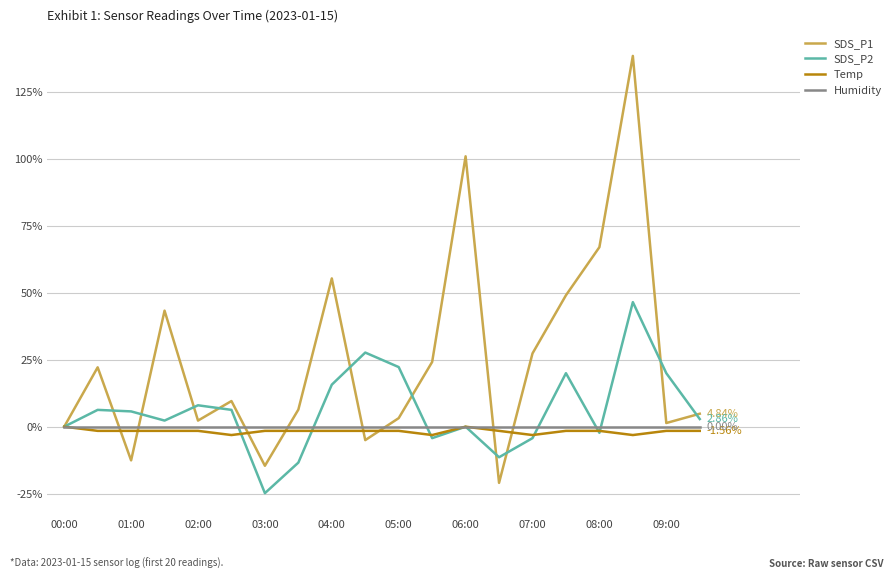

Which series has the widest spread of values?

SDS_P1